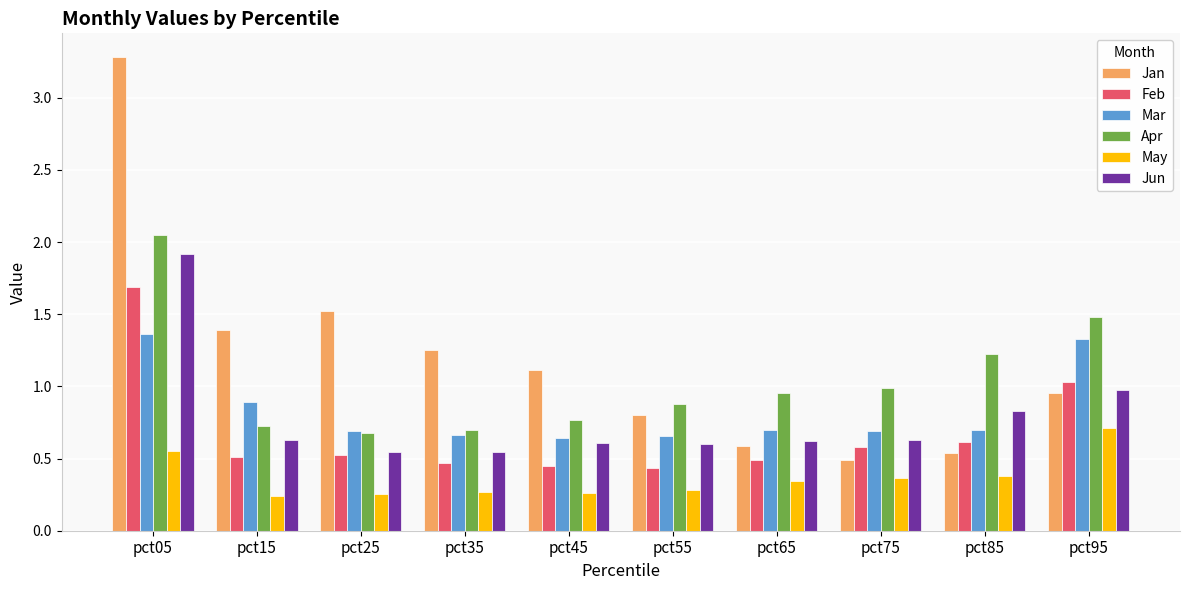

At which label is Feb closest to 1?

pct95